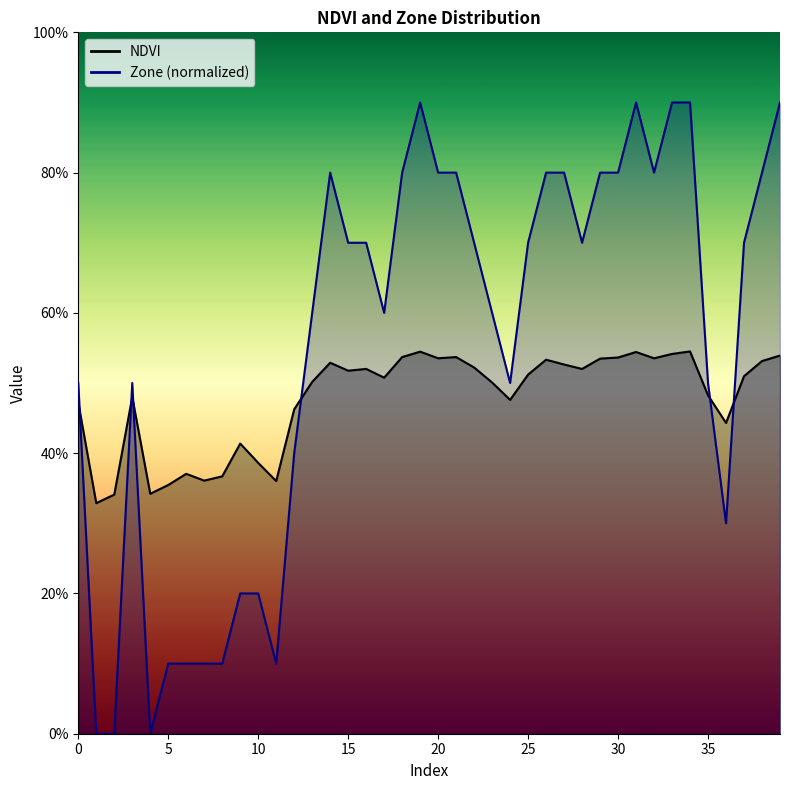

Reading right to left, list all the values displayed in this chart.

NDVI: 0.5	0.5	0.5	0.4	0.5	0.5	0.5	0.5	0.5	0.5	0.5	0.5	0.5	0.5	0.5	0.5	0.5	0.5	0.5	0.5	0.5	0.5	0.5	0.5	0.5	0.5	0.5	0.5	0.4	0.4	0.4	0.4	0.4	0.4	0.4	0.3	0.5	0.3	0.3	0.5
Zone: 0.9	0.8	0.7	0.3	0.5	0.9	0.9	0.8	0.9	0.8	0.8	0.7	0.8	0.8	0.7	0.5	0.6	0.7	0.8	0.8	0.9	0.8	0.6	0.7	0.7	0.8	0.6	0.4	0.1	0.2	0.2	0.1	0.1	0.1	0.1	0.0	0.5	0.0	0.0	0.5